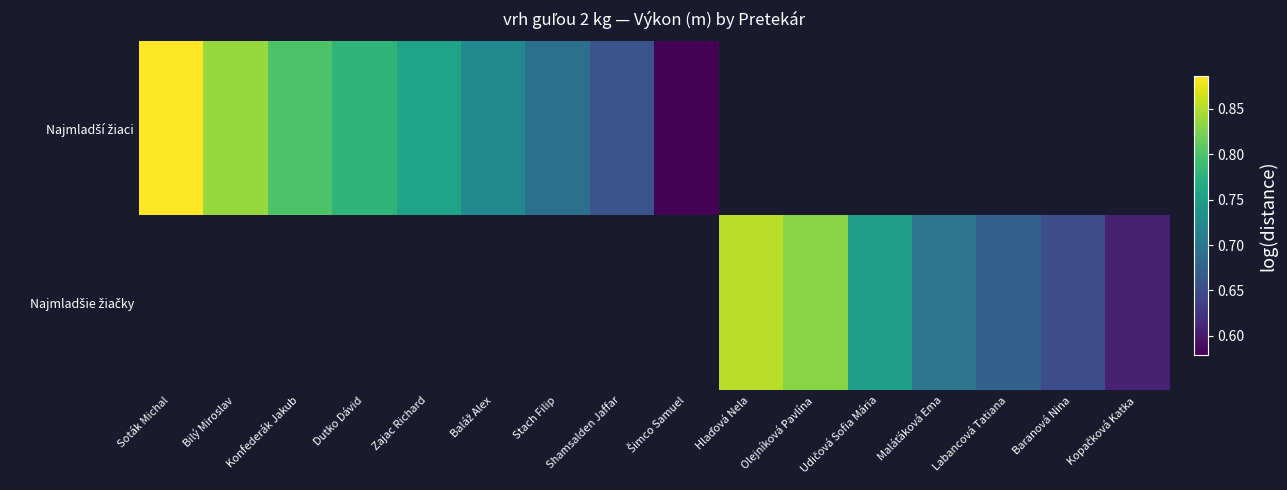

How many data points in Najmladší žiaci are above 0?

9